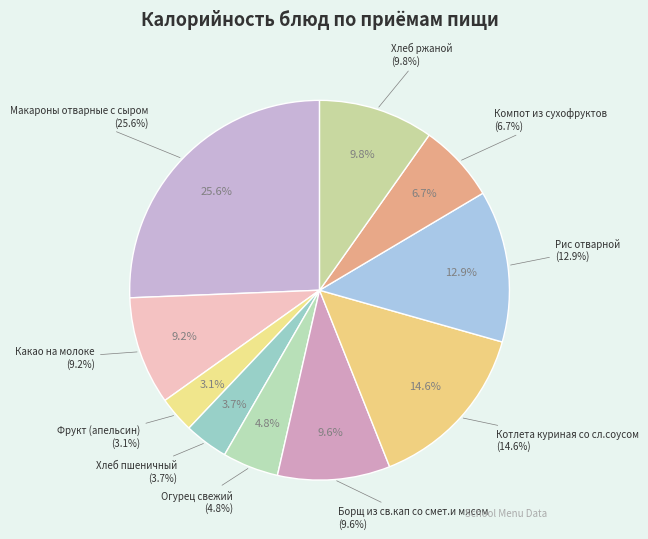

Rank the categories by value from highest to lowest.

Макароны отварные с сыром, Котлета куриная со сл.соусом, Рис отварной, Хлеб ржаной, Борщ из св.кап со смет.и мясом, Какао на молоке, Компот из сухофруктов, Огурец свежий, Хлеб пшеничный, Фрукт (апельсин)